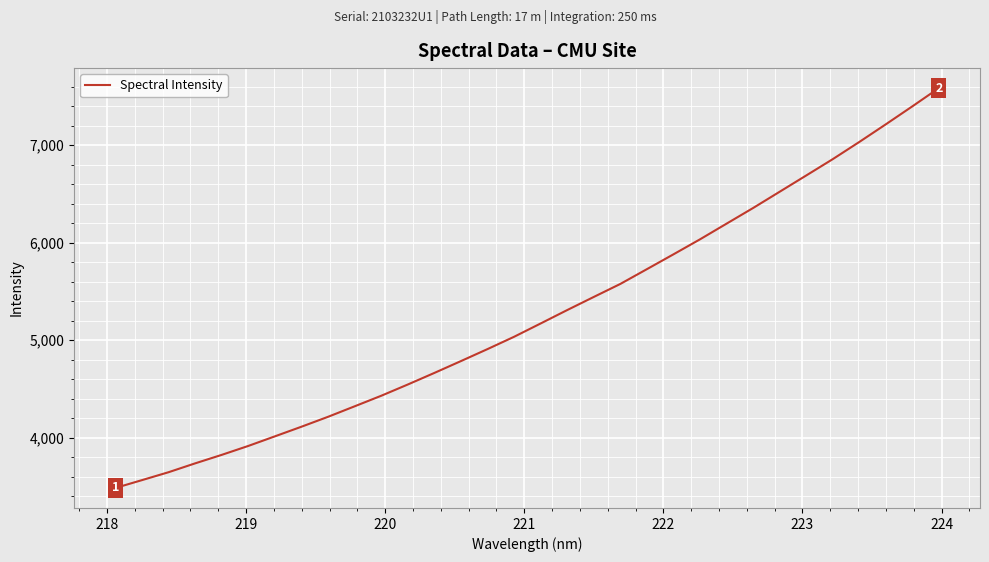

Is this an area chart (filled region under the line)?

No